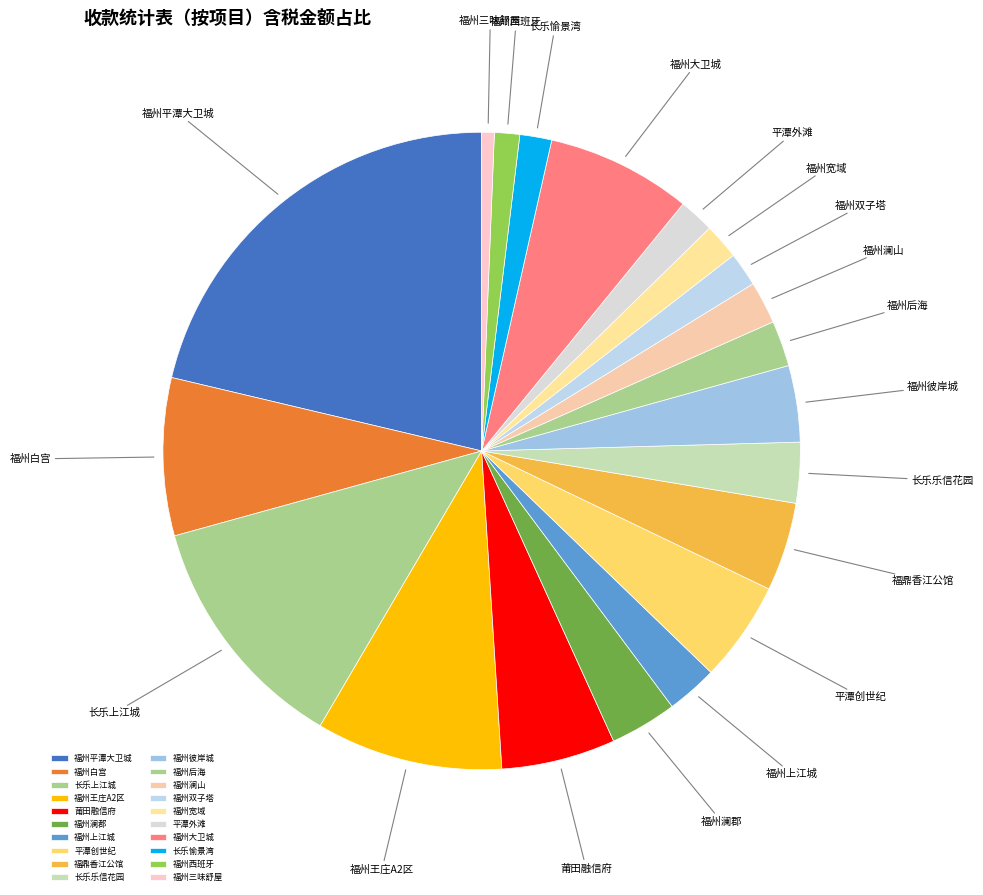

How many segments does this pie chart have?

20